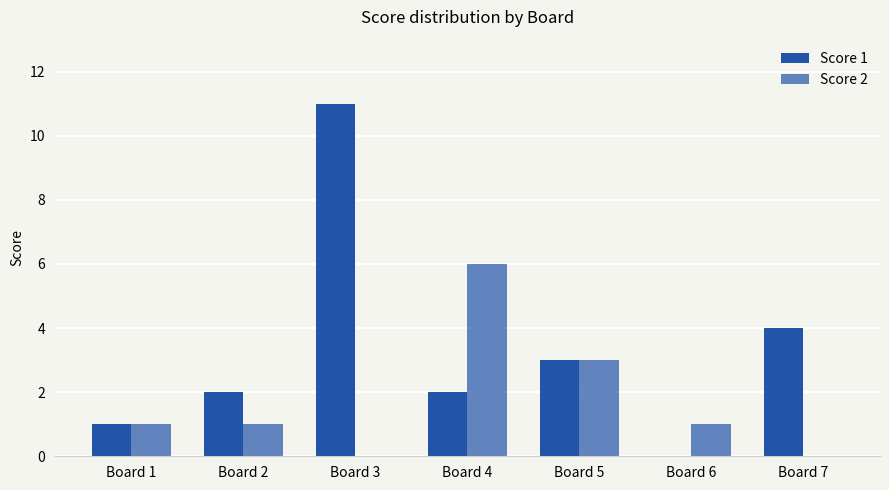

Does the chart contain stacked bars?

No